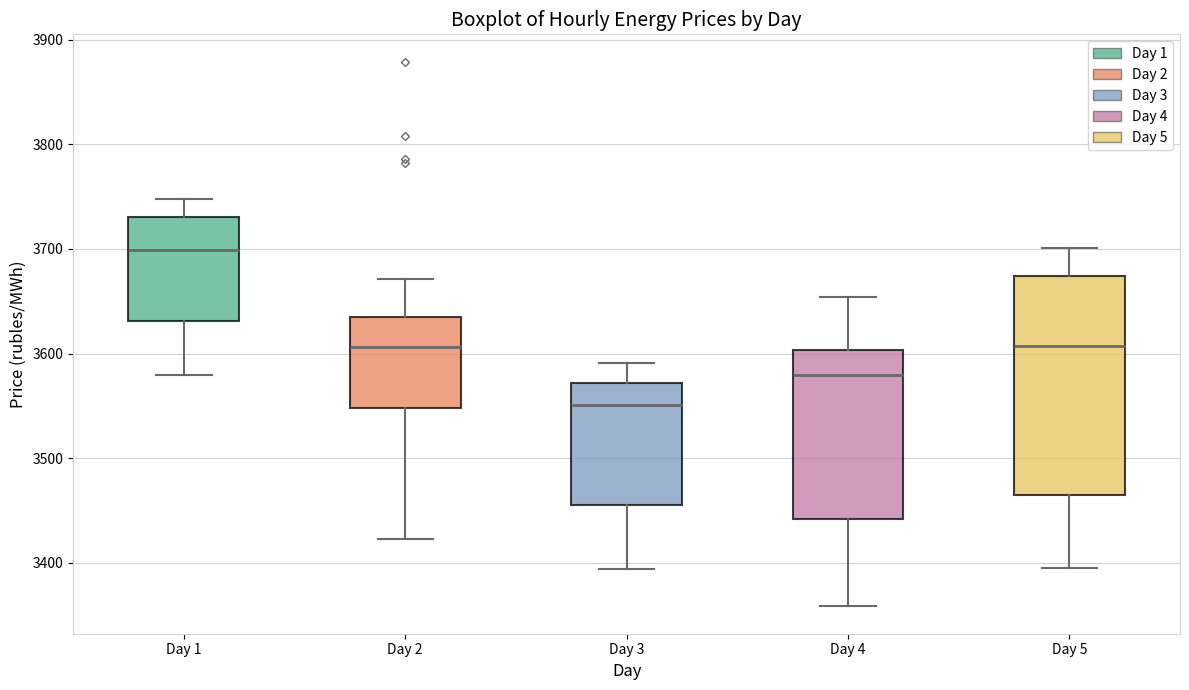

Which box has the lowest median line?

Day 3